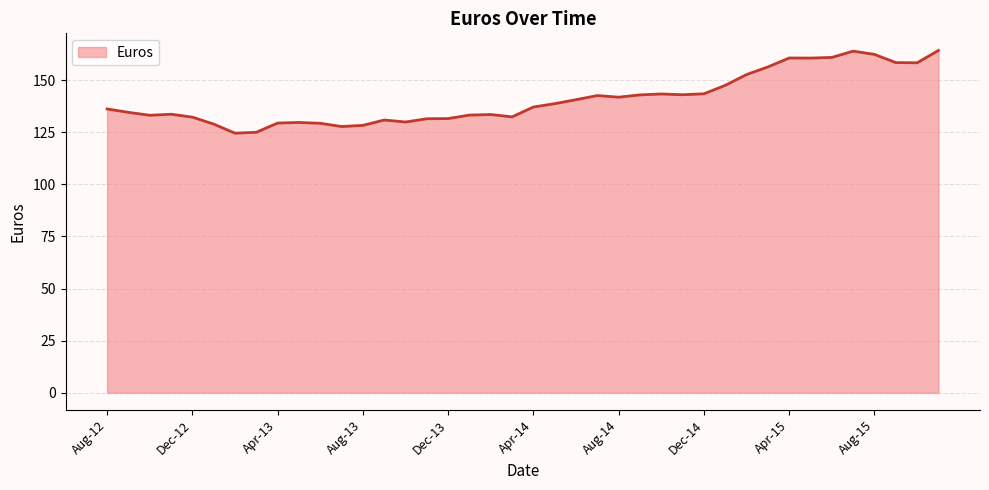

What is the minimum value shown in the chart?

124.6